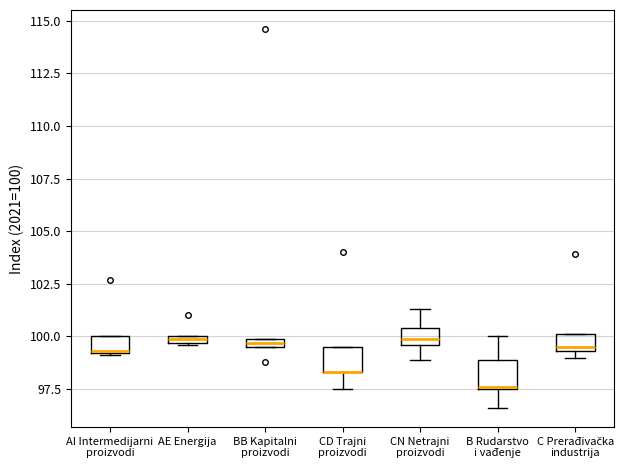

Where does the upper whisker of the box for B Rudarstvo i vađenje end on the y-axis? The values are not printed on the chart, so give them approximately, as read against the axis.

100.0